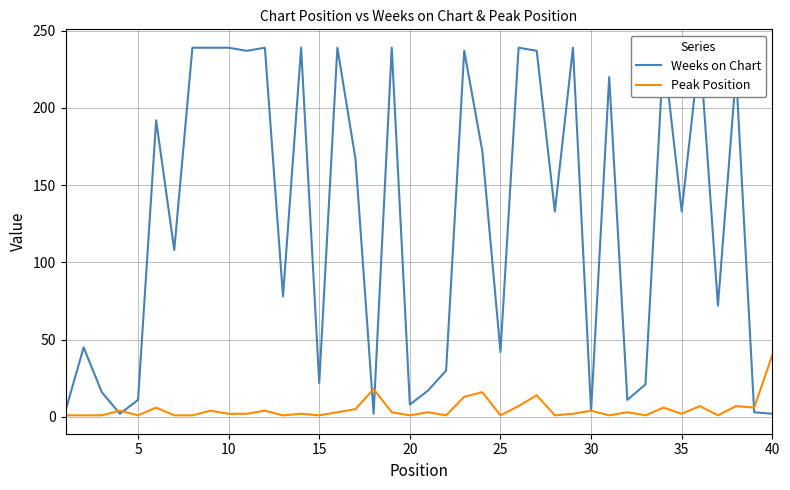

How many lines are shown in the chart?

2